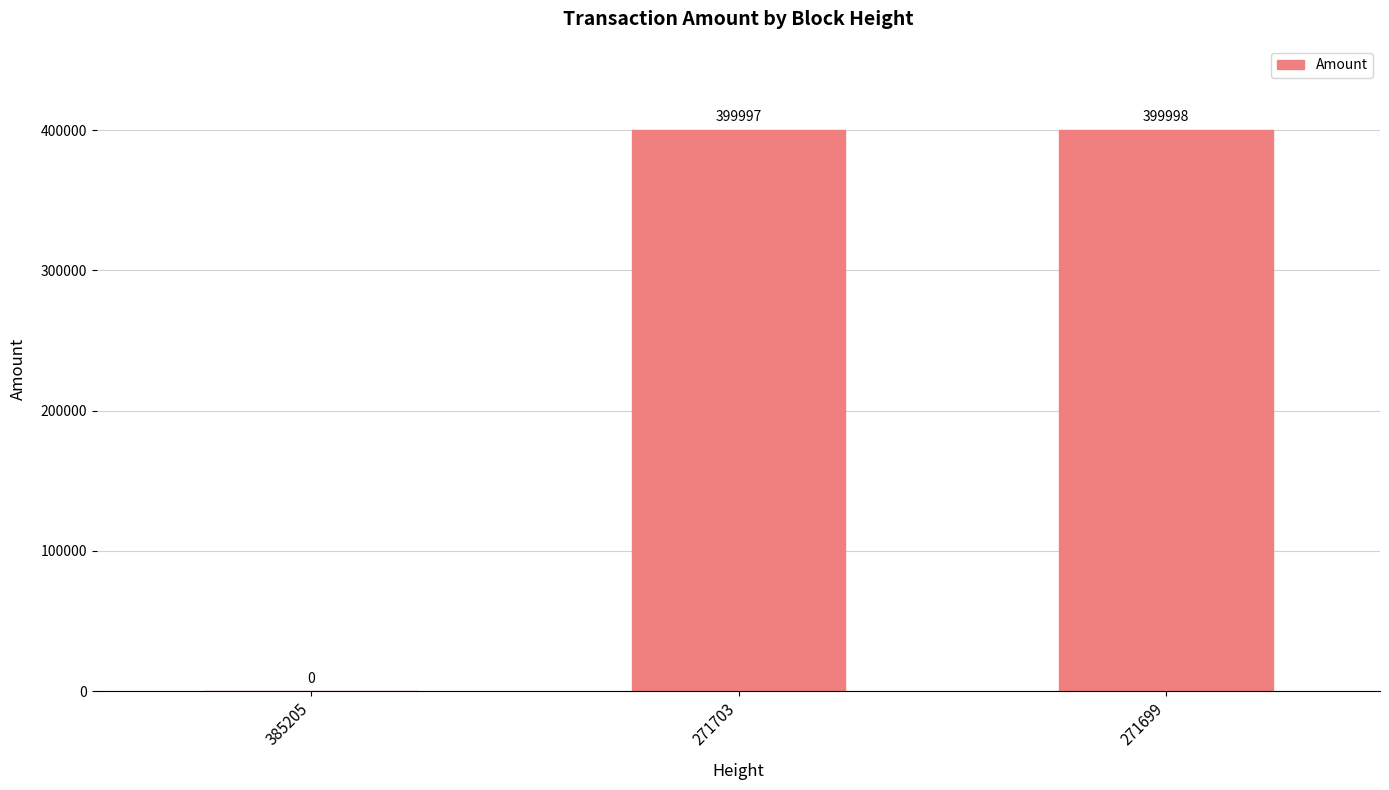

Reading left to right, what are all the values shown in this chart?

0	399997	399998